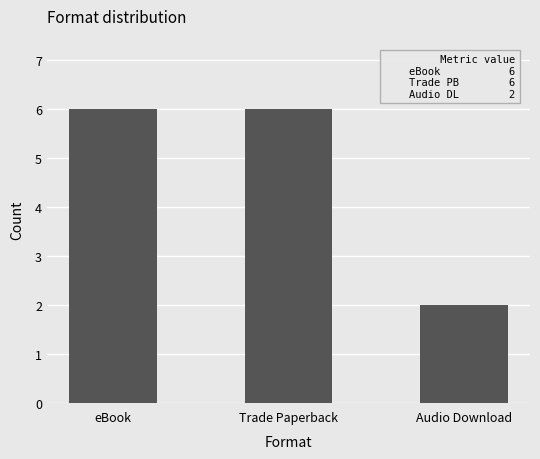

Approximately how many times larger is the value at eBook compared to Audio Download?

3.0